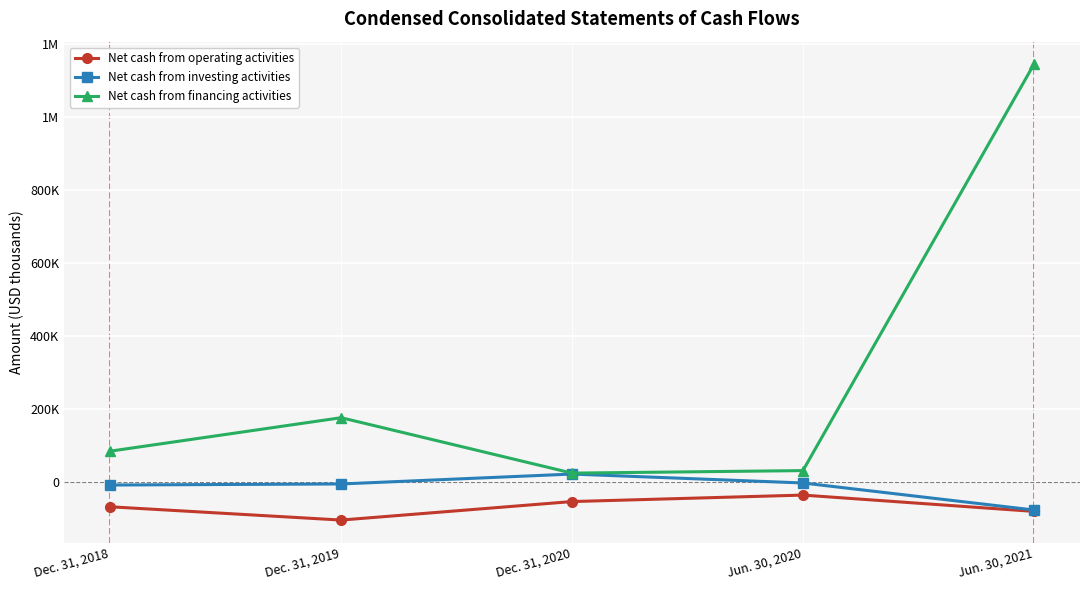

Is this an area chart (filled region under the line)?

No